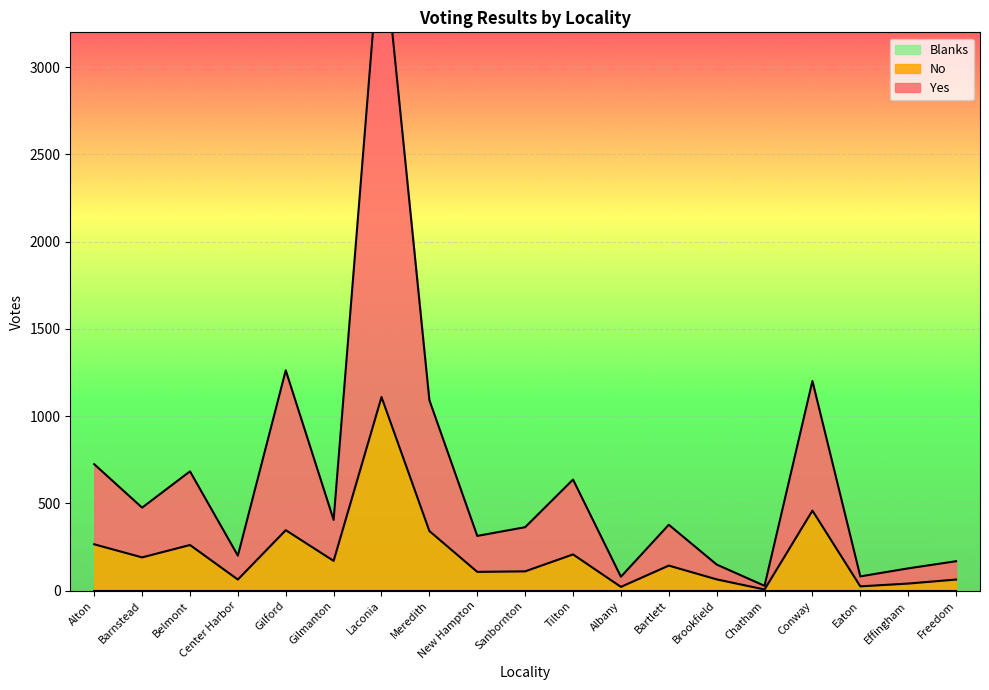

True or false: No and Yes cross at least once.

False